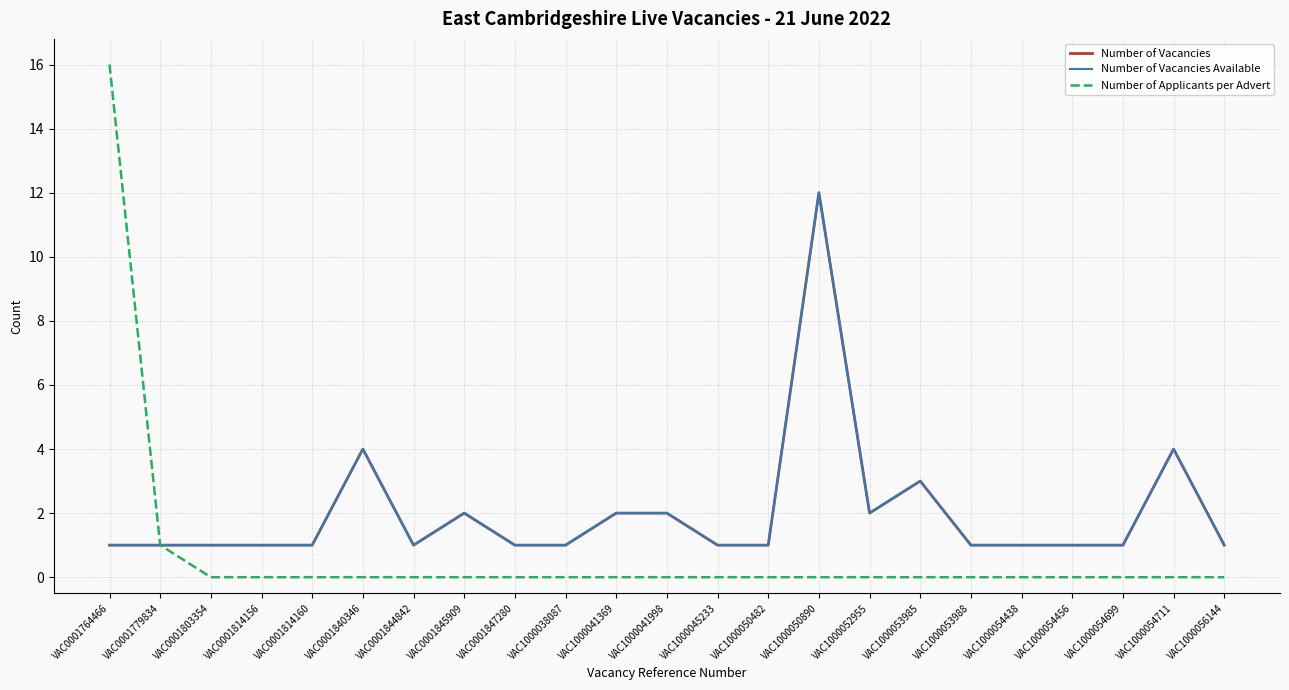

Reading right to left, extract all data points from this chart.

Number of Vacancies: VAC1000056144=1	VAC1000054711=4	VAC1000054699=1	VAC1000054456=1	VAC1000054438=1	VAC1000053988=1	VAC1000053985=3	VAC1000052955=2	VAC1000050890=12	VAC1000050482=1	VAC1000045233=1	VAC1000041998=2	VAC1000041369=2	VAC1000038087=1	VAC0001847280=1	VAC0001845909=2	VAC0001844842=1	VAC0001840346=4	VAC0001814160=1	VAC0001814156=1	VAC0001803354=1	VAC0001779834=1	VAC0001764466=1
Number of Vacancies Available: VAC1000056144=1	VAC1000054711=4	VAC1000054699=1	VAC1000054456=1	VAC1000054438=1	VAC1000053988=1	VAC1000053985=3	VAC1000052955=2	VAC1000050890=12	VAC1000050482=1	VAC1000045233=1	VAC1000041998=2	VAC1000041369=2	VAC1000038087=1	VAC0001847280=1	VAC0001845909=2	VAC0001844842=1	VAC0001840346=4	VAC0001814160=1	VAC0001814156=1	VAC0001803354=1	VAC0001779834=1	VAC0001764466=1
Number of Applicants per Advert: VAC1000056144=0	VAC1000054711=0	VAC1000054699=0	VAC1000054456=0	VAC1000054438=0	VAC1000053988=0	VAC1000053985=0	VAC1000052955=0	VAC1000050890=0	VAC1000050482=0	VAC1000045233=0	VAC1000041998=0	VAC1000041369=0	VAC1000038087=0	VAC0001847280=0	VAC0001845909=0	VAC0001844842=0	VAC0001840346=0	VAC0001814160=0	VAC0001814156=0	VAC0001803354=0	VAC0001779834=1	VAC0001764466=16